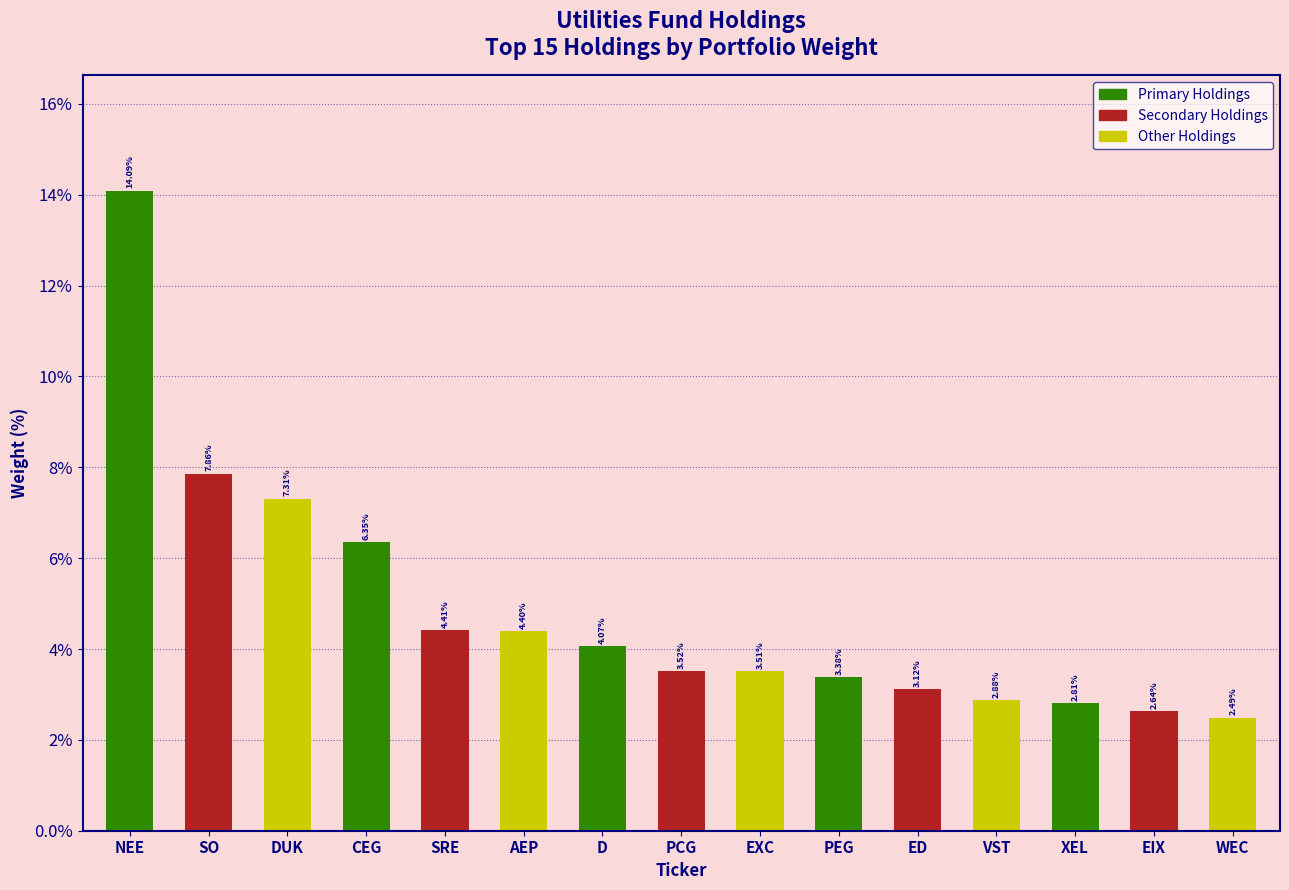

What is the difference between the maximum and minimum values?

11.6